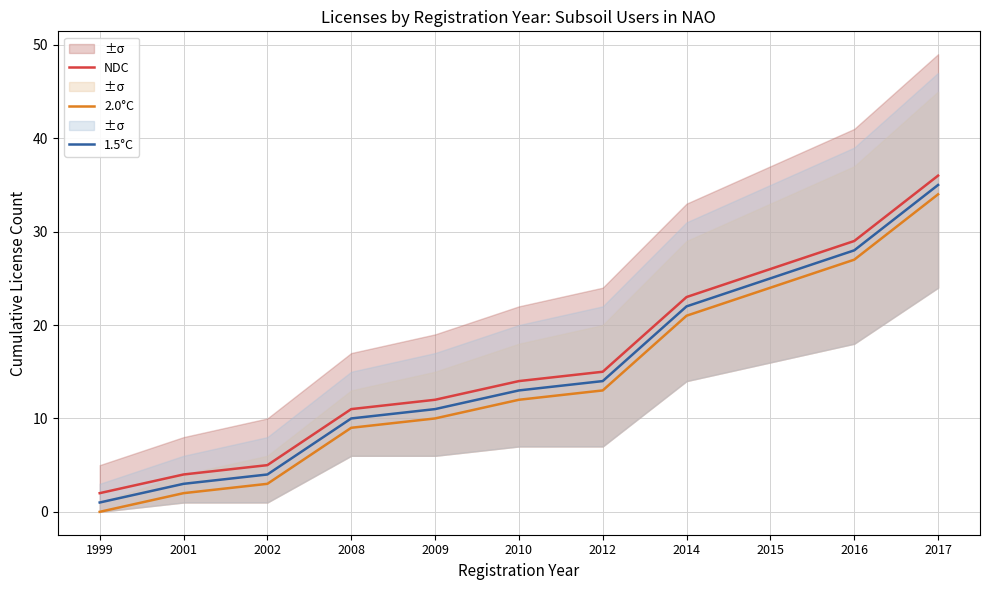

What is the lowest value of the NDC series?

2